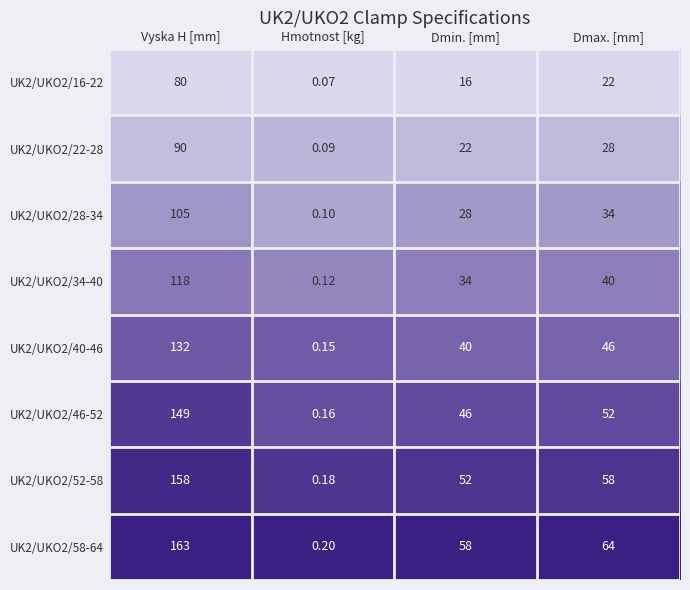

List the labels in order of UK2/UKO2/28-34 value, largest first.

Vyska H [mm], Dmax. [mm], Dmin. [mm], Hmotnost [kg]